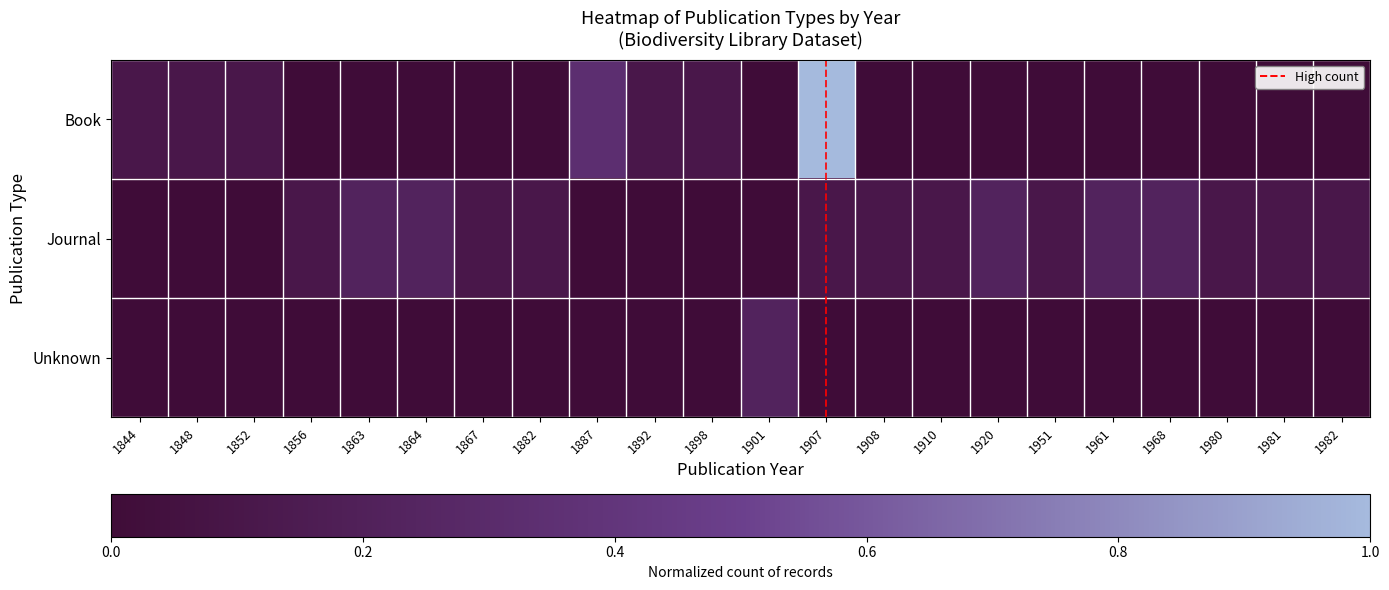

Reading left to right, transcribe all the data shown in this chart.

Book: 1844=0.1	1848=0.1	1852=0.1	1856=0.0	1863=0.0	1864=0.0	1867=0.0	1882=0.0	1887=0.3	1892=0.1	1898=0.1	1901=0.0	1907=1.0	1908=0.0	1910=0.0	1920=0.0	1951=0.0	1961=0.0	1968=0.0	1980=0.0	1981=0.0	1982=0.0
Journal: 1844=0.0	1848=0.0	1852=0.0	1856=0.1	1863=0.2	1864=0.2	1867=0.1	1882=0.1	1887=0.0	1892=0.0	1898=0.0	1901=0.0	1907=0.1	1908=0.1	1910=0.1	1920=0.2	1951=0.1	1961=0.2	1968=0.2	1980=0.1	1981=0.1	1982=0.1
Unknown: 1844=0.0	1848=0.0	1852=0.0	1856=0.0	1863=0.0	1864=0.0	1867=0.0	1882=0.0	1887=0.0	1892=0.0	1898=0.0	1901=0.2	1907=0.0	1908=0.0	1910=0.0	1920=0.0	1951=0.0	1961=0.0	1968=0.0	1980=0.0	1981=0.0	1982=0.0